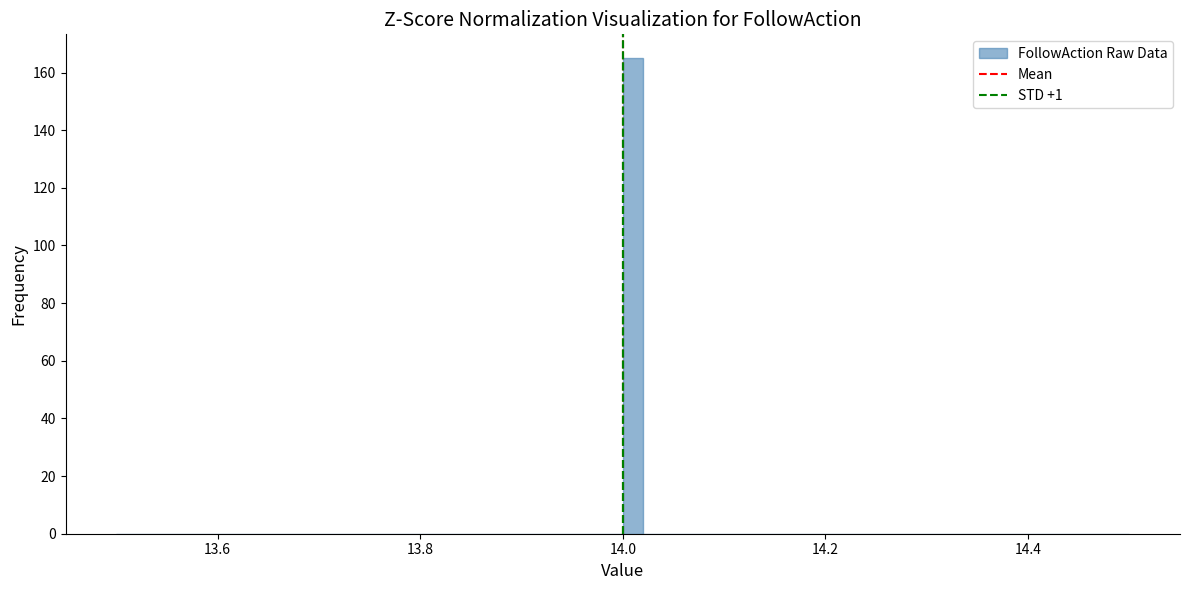

Around what value on the x-axis is the tallest bar? Give the approximate position of its centre, as read against the axis.

14.02